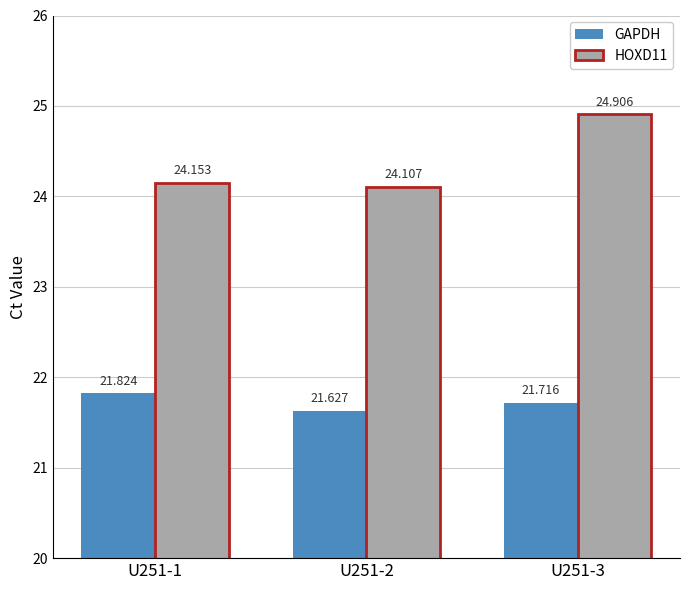

How many bars are there in total?

6